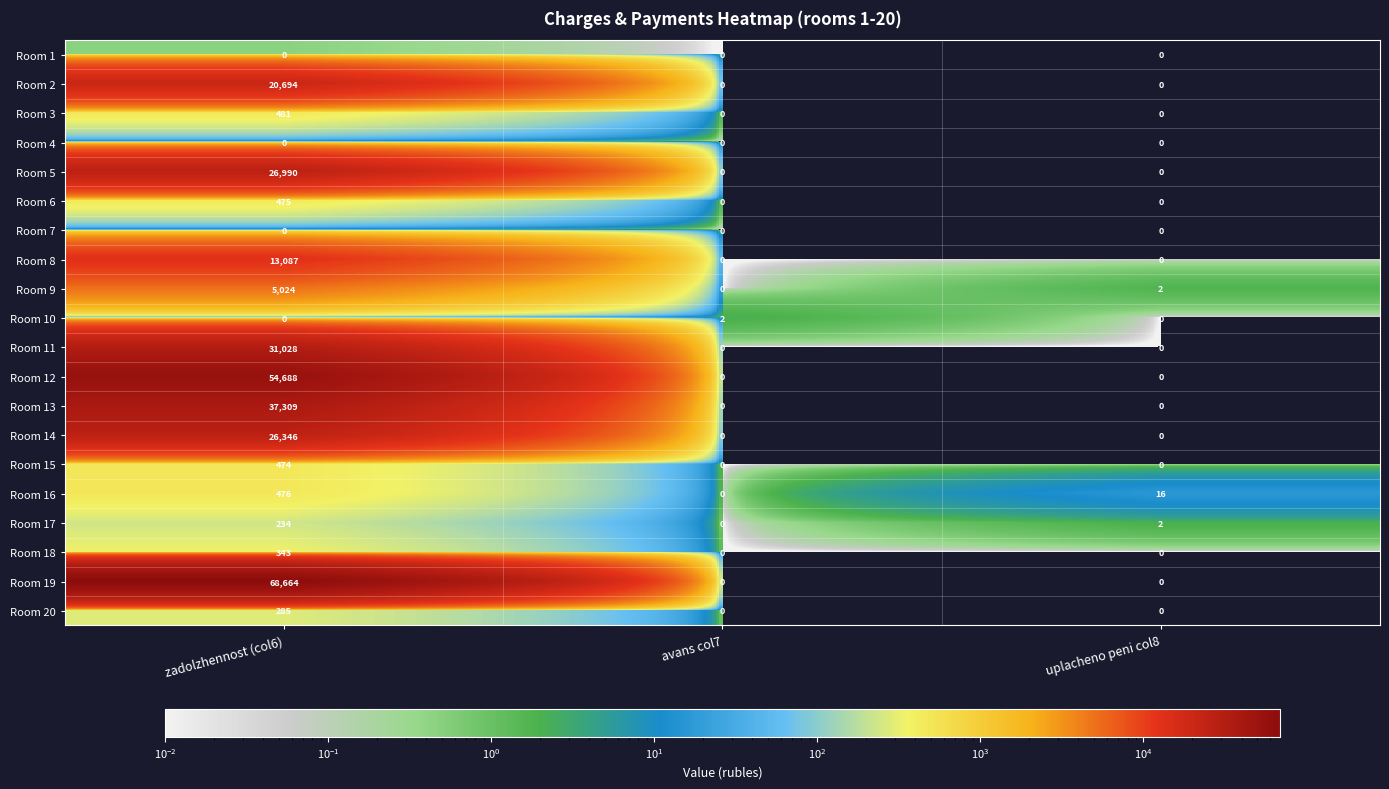

What is the maximum value for Room 3?

481